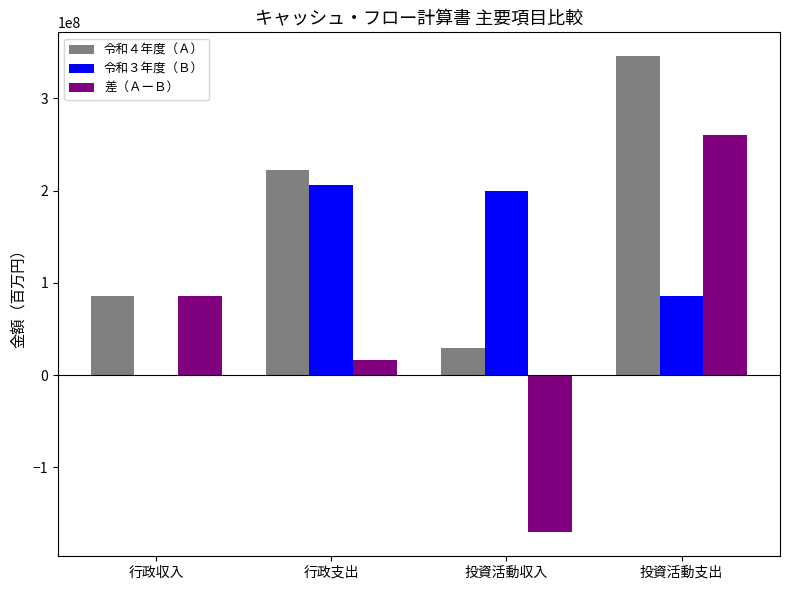

Reading left to right, transcribe all the data shown in this chart.

令和４年度（Ａ）: 85416586	222570237	29645000	345845188
令和３年度（Ｂ）: 0	205688400	200143000	85525265
差（ＡーＢ）: 85416586	16881837	-170498000	260319923